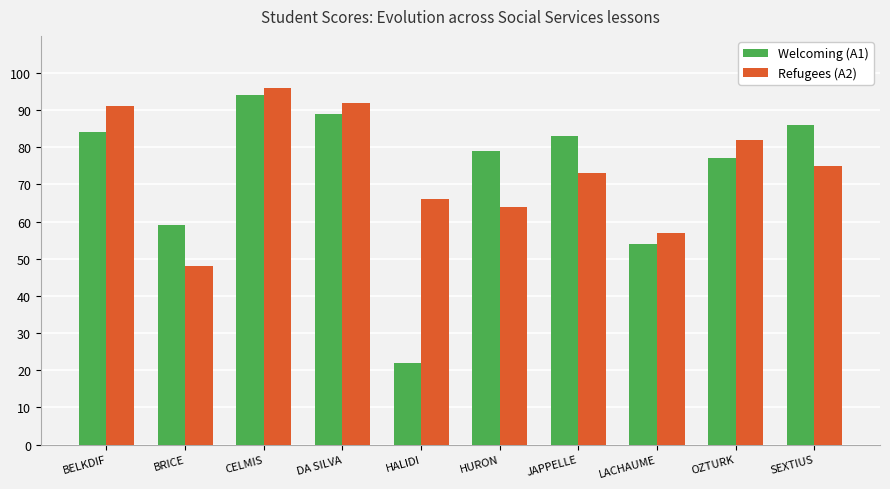

At how many categories does at least one series exceed 60?

8